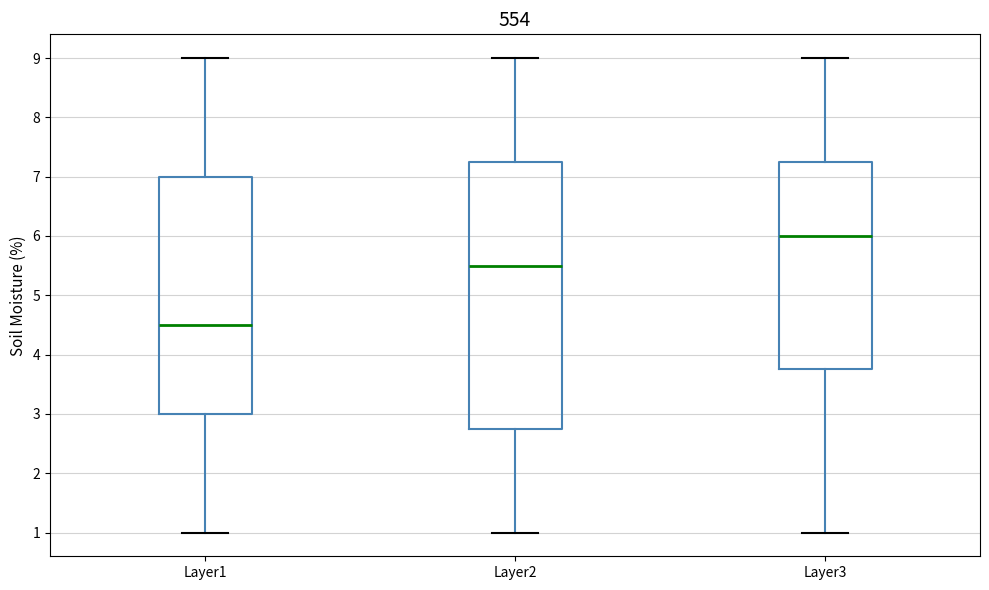

Reading left to right, read every box against the y-axis: the position of its median line, the range the box covers, and the ends of its whiskers. The values are not printed on the chart, so give them approximately, as read against the axis.

Layer1: median 4.5, box 3.0 to 7.0, whiskers 1.0 to 9.0
Layer2: median 5.5, box 2.8 to 7.3, whiskers 1.0 to 9.0
Layer3: median 6.0, box 3.8 to 7.3, whiskers 1.0 to 9.0